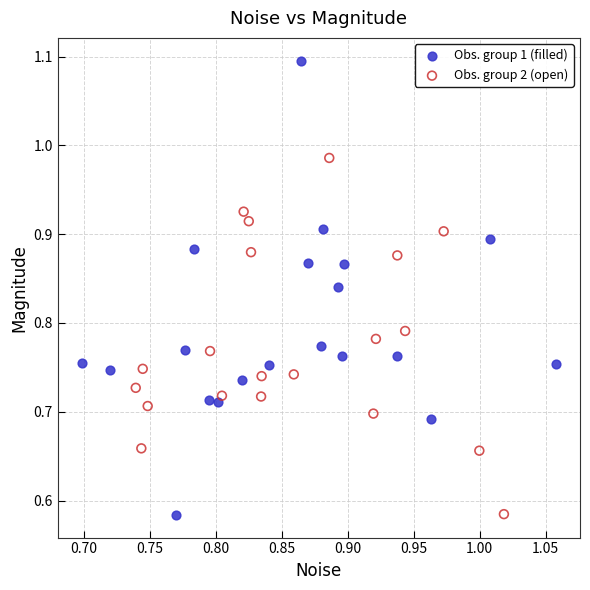

Which series has the widest spread of Y values?

Obs. group 1 (filled)